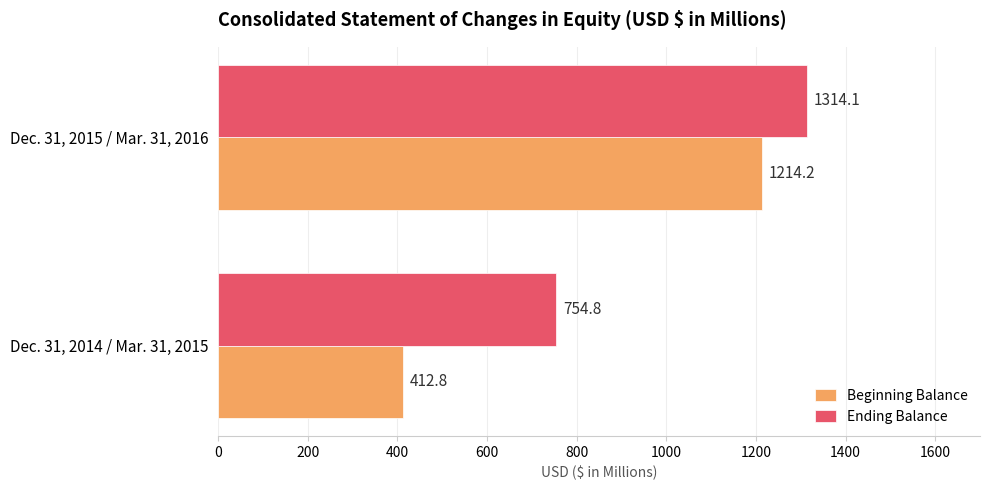

The Ending Balance series shows 283.6 at Dec. 31, 2014 / Mar. 31, 2015. True or false?

False